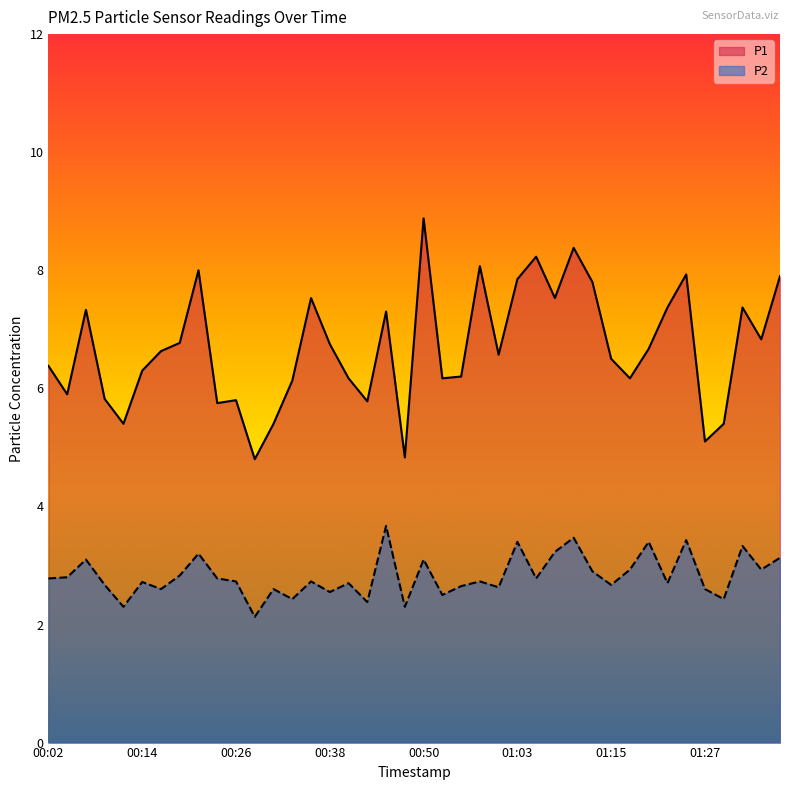

Is the value of P1 at 01:05 greater than the value of P2 at 00:02?

Yes